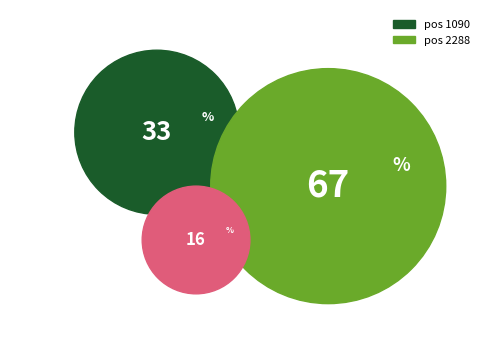

What is the smallest slice in the pie chart?

1090